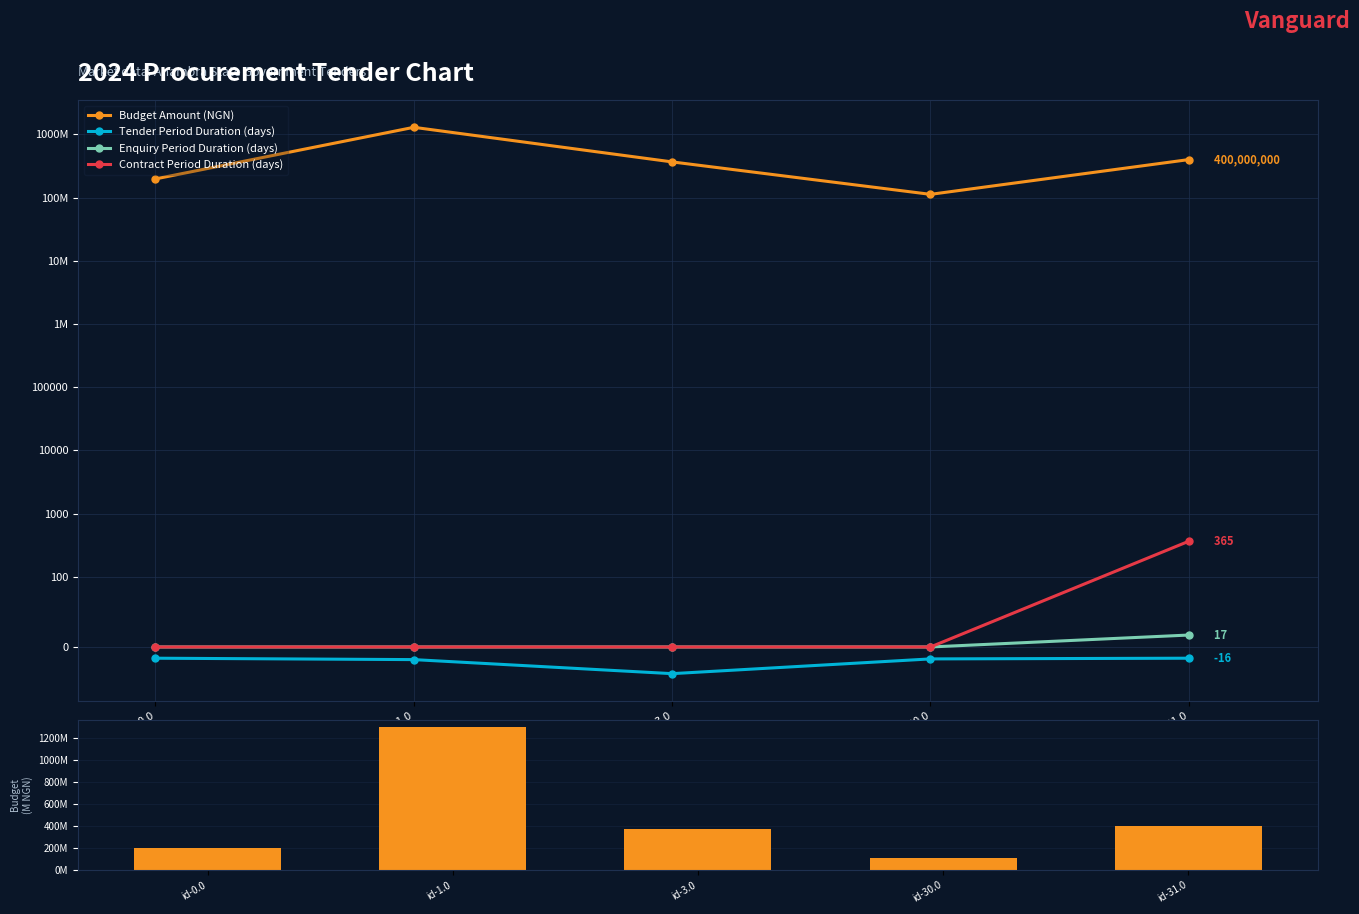

What is the sum of the Budget Amount (NGN) values at id-30.0 and id-31.0?

512.7